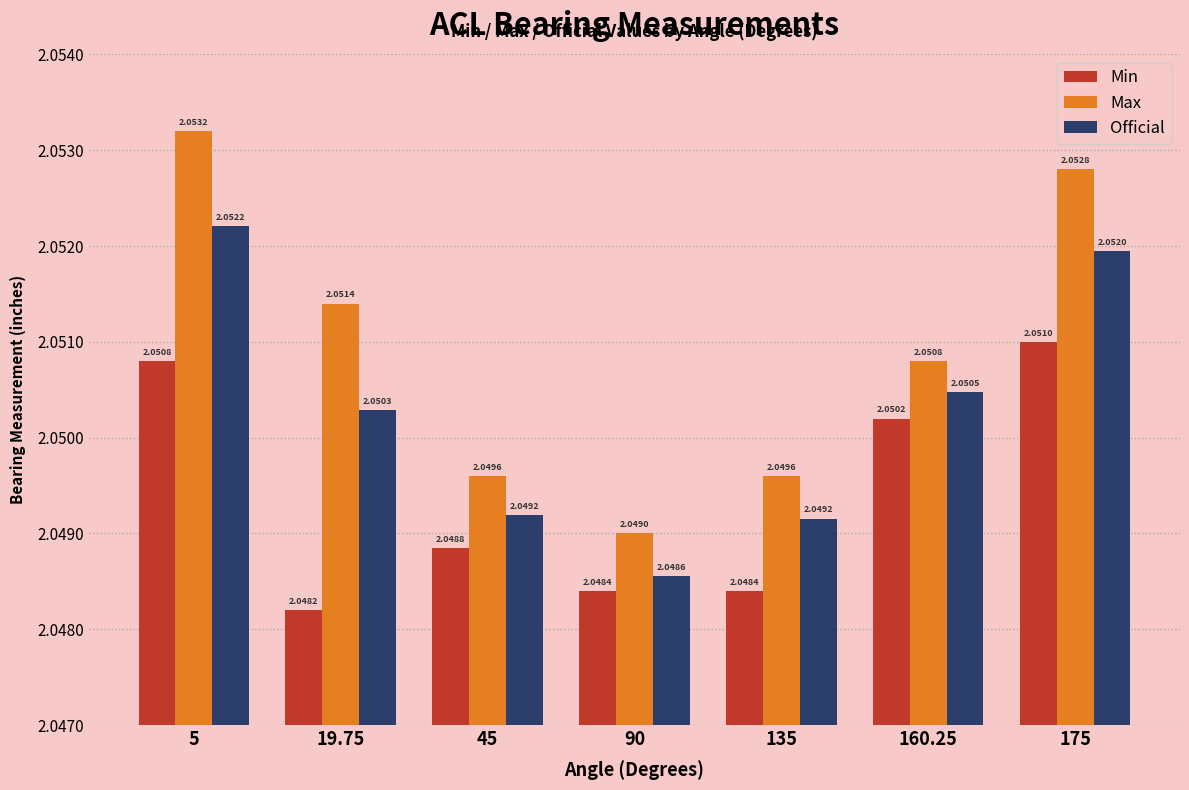

What is the sum of the Min values at 5 and 135?

4.1